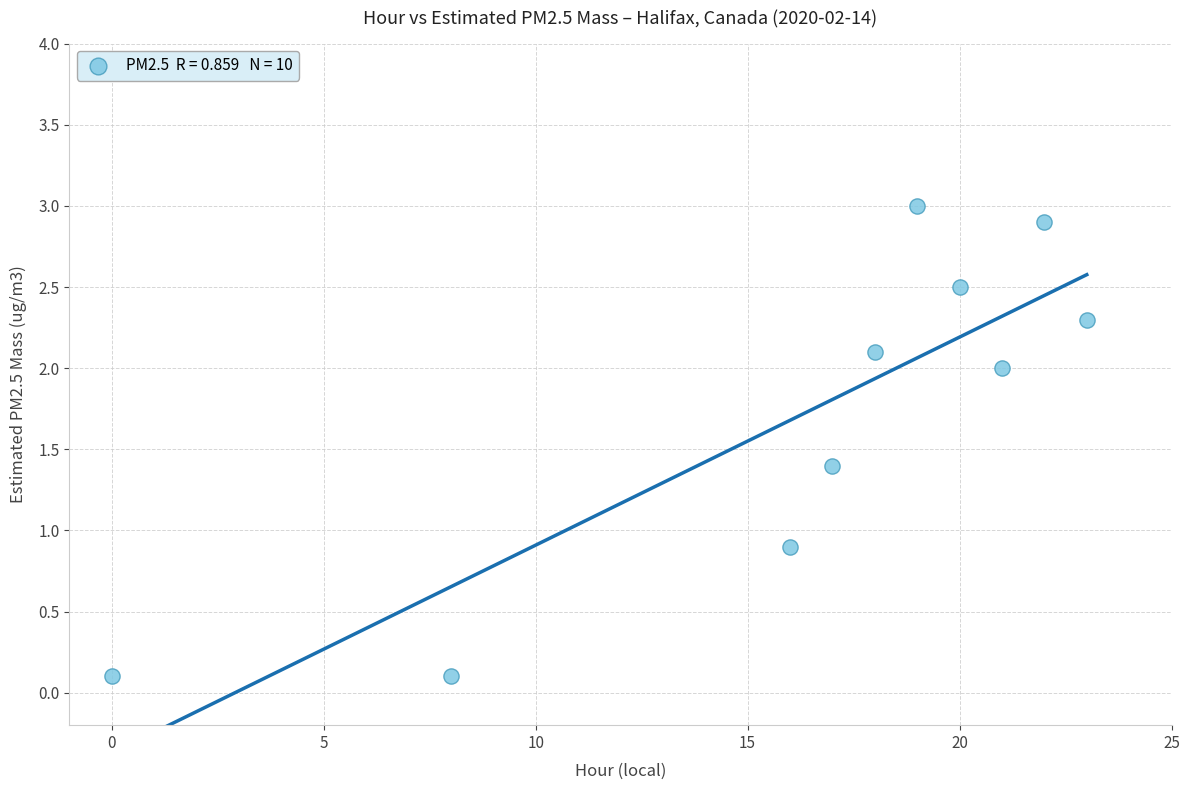

What is the average Y value?

1.7